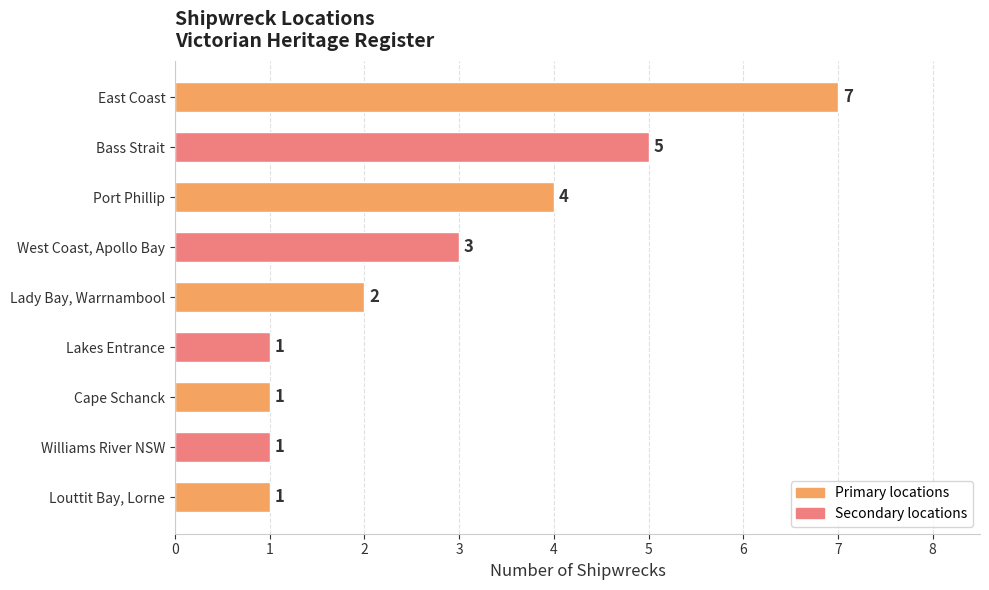

Reading top to bottom, extract all data points from this chart.

East Coast=7	Bass Strait=5	Port Phillip=4	West Coast, Apollo Bay=3	Lady Bay, Warrnambool=2	Lakes Entrance=1	Cape Schanck=1	Williams River NSW=1	Louttit Bay, Lorne=1